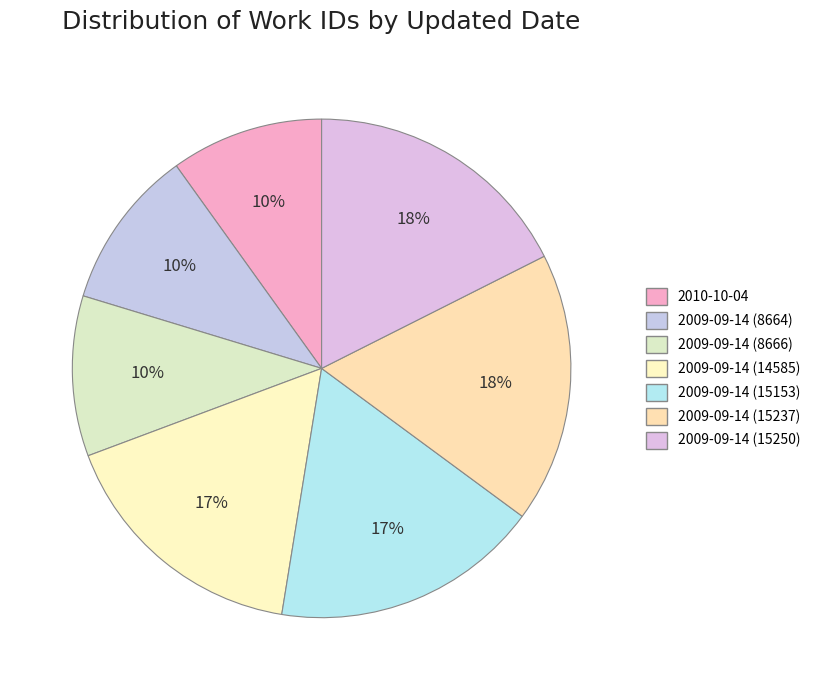

Which slice is the smallest?

2010-10-04